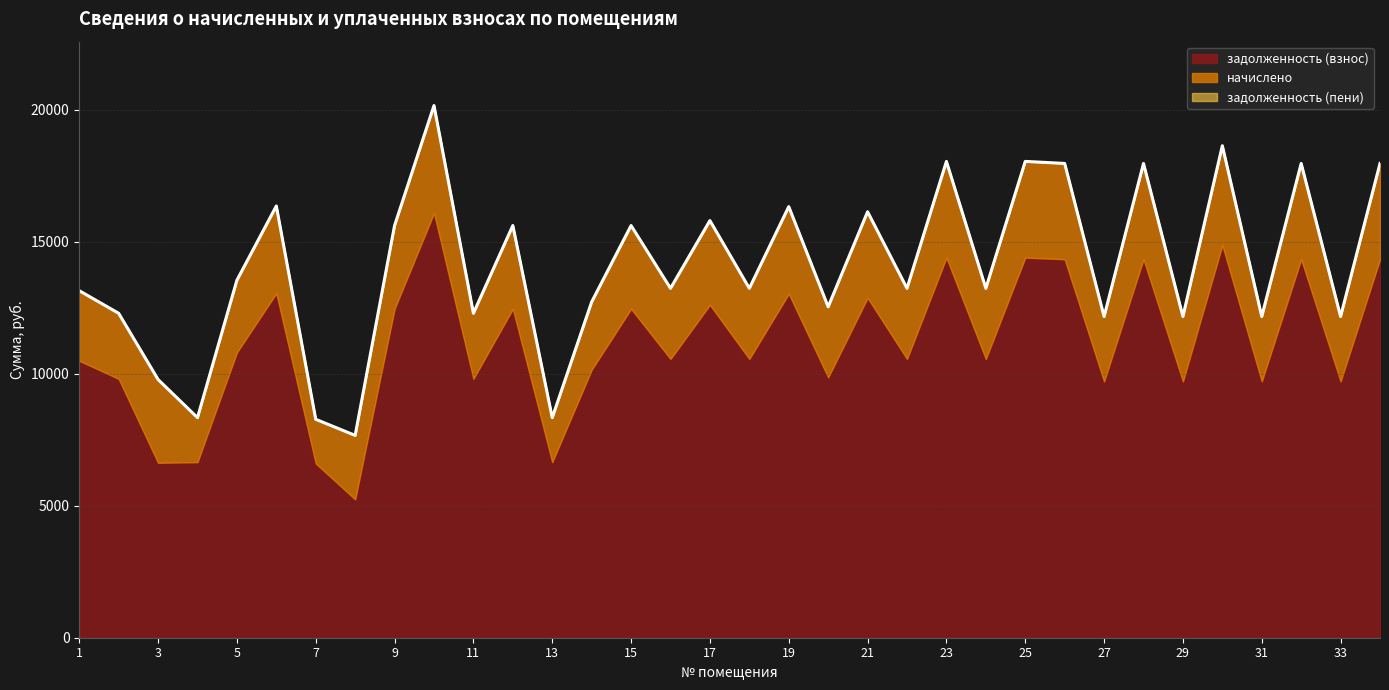

Reading left to right, extract all data points from this chart.

задолженность (взнос): 1=10494.6	2=9811.2	3=6630.6	4=6654.6	5=10811.4	6=13056.0	7=6604.8	8=5243.8	9=12464.6	10=16093.4	11=9811.2	12=12464.6	13=6654.6	14=10155.0	15=12464.6	16=10565.8	17=12614.4	18=10565.8	19=13036.8	20=9865.8	21=12881.4	22=10565.8	23=14403.8	24=10565.8	25=14403.8	26=14342.4	27=9713.4	28=14342.4	29=9713.4	30=14878.2	31=9713.4	32=14342.4	33=9713.4	34=14342.4
задолженность (пени): 1=13151.0	2=12294.7	3=9785.7	4=8339.0	5=13548.0	6=16360.8	7=8276.6	8=7667.5	9=15619.8	10=20167.1	11=12294.7	12=15619.8	13=8339.0	14=12725.5	15=15619.8	16=13240.2	17=15807.4	18=13240.2	19=16336.7	20=12540.2	21=16142.0	22=13240.2	23=18049.8	24=13240.2	25=18049.8	26=17972.8	27=12172.1	28=17972.8	29=12172.1	30=18644.2	31=12172.1	32=17972.8	33=12172.1	34=17972.8
начислено: 1=2656.4	2=2483.5	3=3155.1	4=1684.4	5=2736.6	6=3304.8	7=1671.8	8=2423.7	9=3155.1	10=4073.7	11=2483.5	12=3155.1	13=1684.4	14=2570.5	15=3155.1	16=2674.4	17=3193.0	18=2674.4	19=3299.9	20=2674.4	21=3260.6	22=2674.4	23=3646.0	24=2674.4	25=3646.0	26=3630.4	27=2458.7	28=3630.4	29=2458.7	30=3766.1	31=2458.7	32=3630.4	33=2458.7	34=3630.4